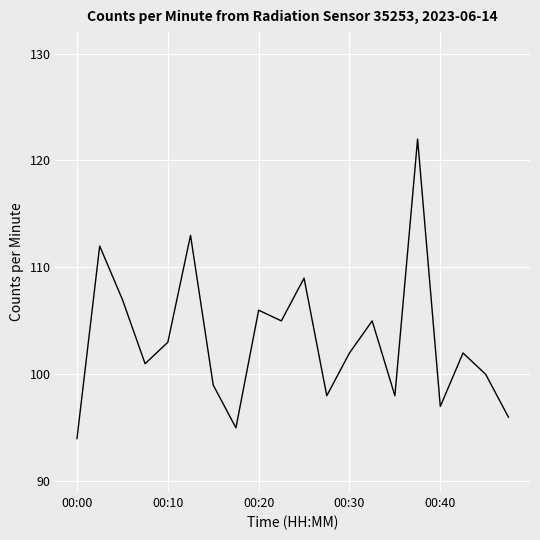

What is the greatest value displayed?

122